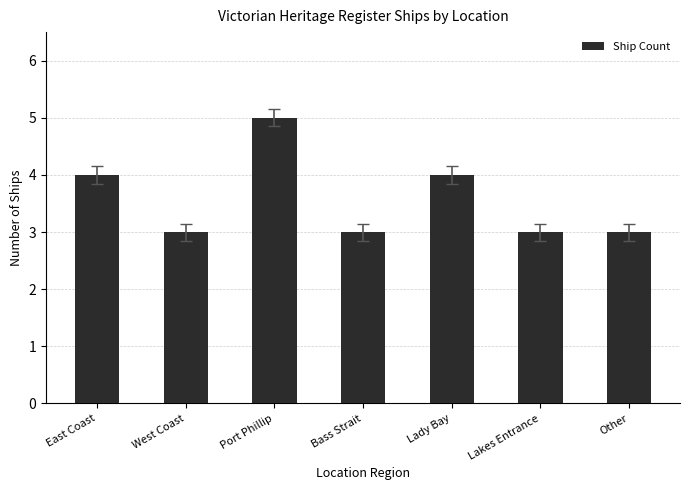

What is the approximate value at Lady Bay?

4